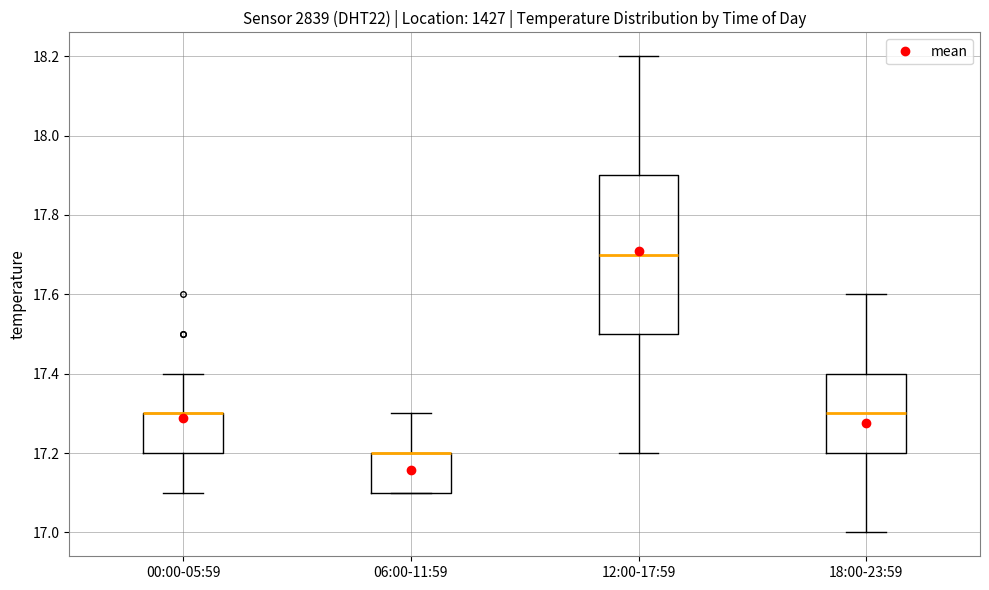

Comparing the boxes themselves (not the whiskers), which one is the tallest?

12:00-17:59